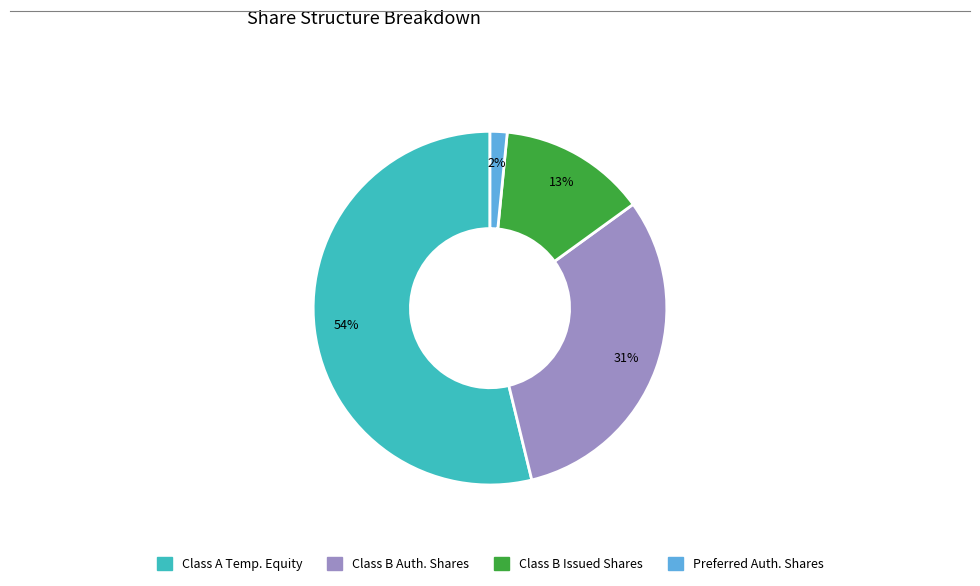

To the nearest percent, what is the difference between the largest and smallest slice percentages?

52%